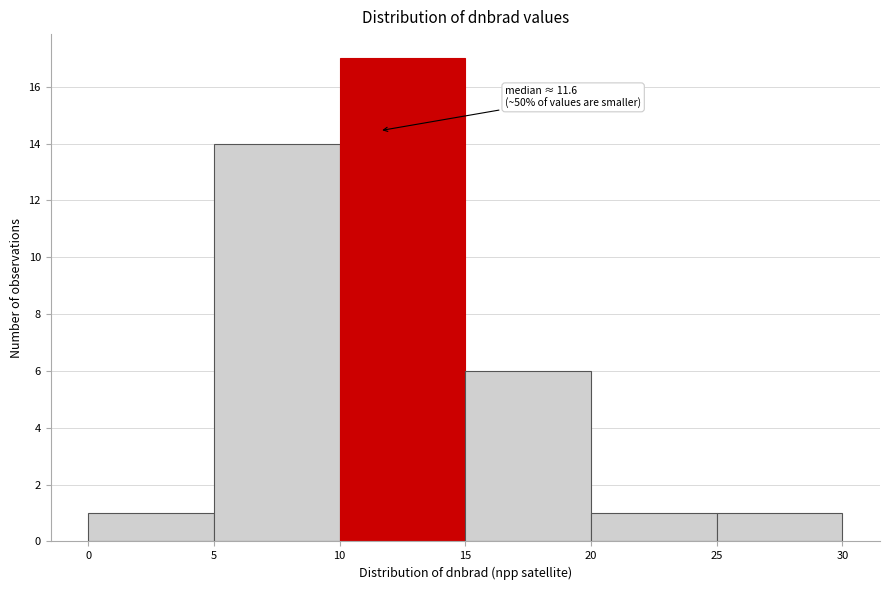

Over which range of the x-axis is the bar tallest?

10 to 15